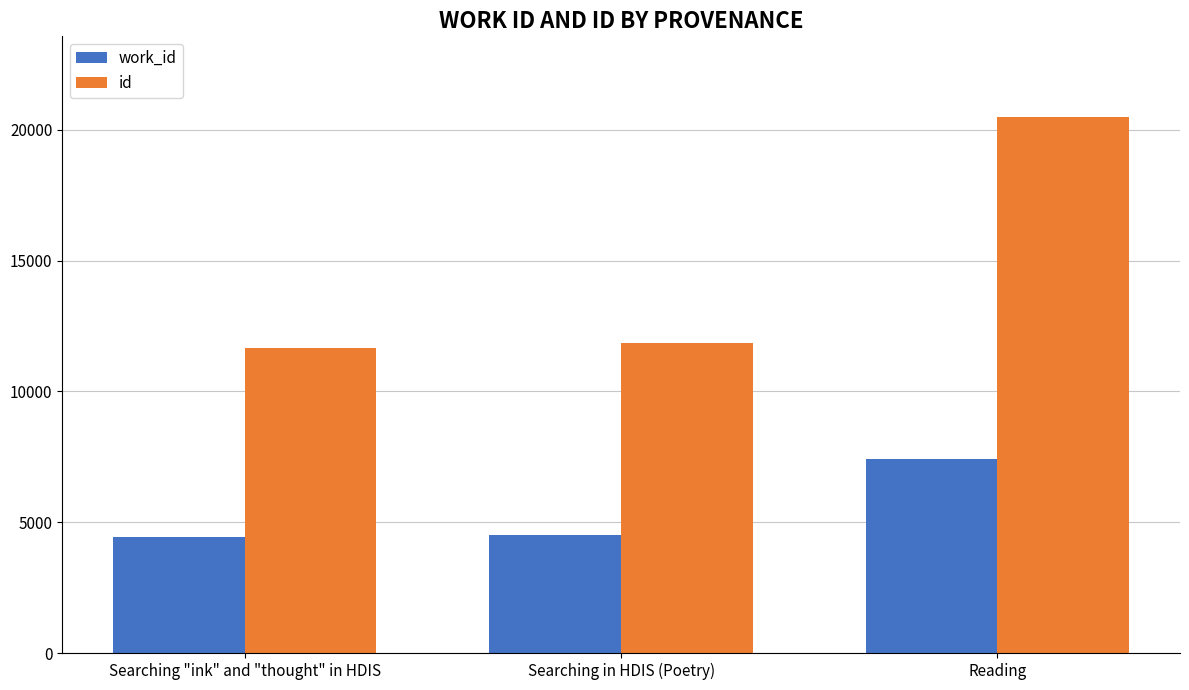

What is the greatest value displayed?

20499